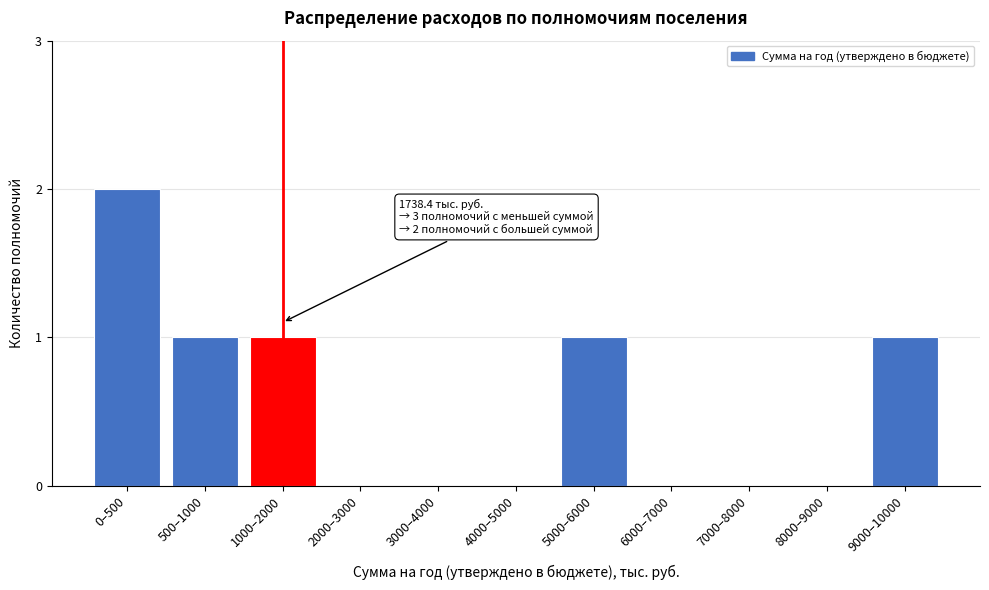

Reading left to right, transcribe all the data shown in this chart.

0–500=2	500–1000=1	1000–2000=1	2000–3000=0	3000–4000=0	4000–5000=0	5000–6000=1	6000–7000=0	7000–8000=0	8000–9000=0	9000–10000=1